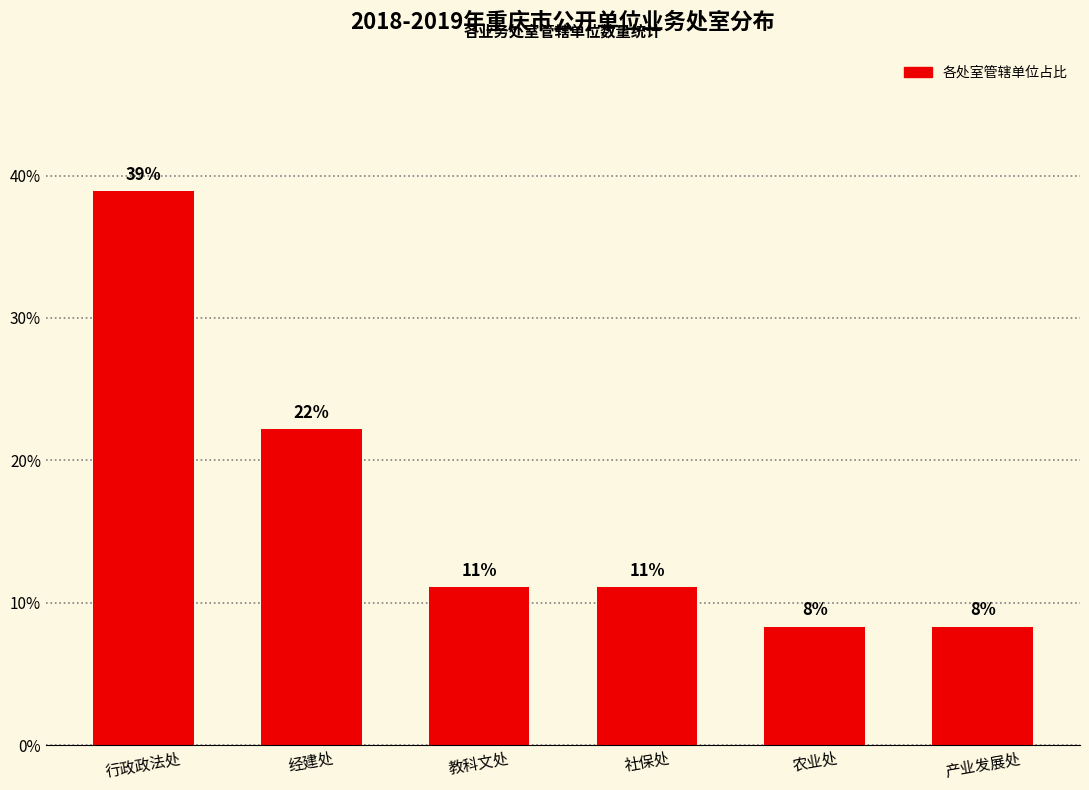

Rank the categories by value from lowest to highest.

农业处, 产业发展处, 教科文处, 社保处, 经建处, 行政政法处